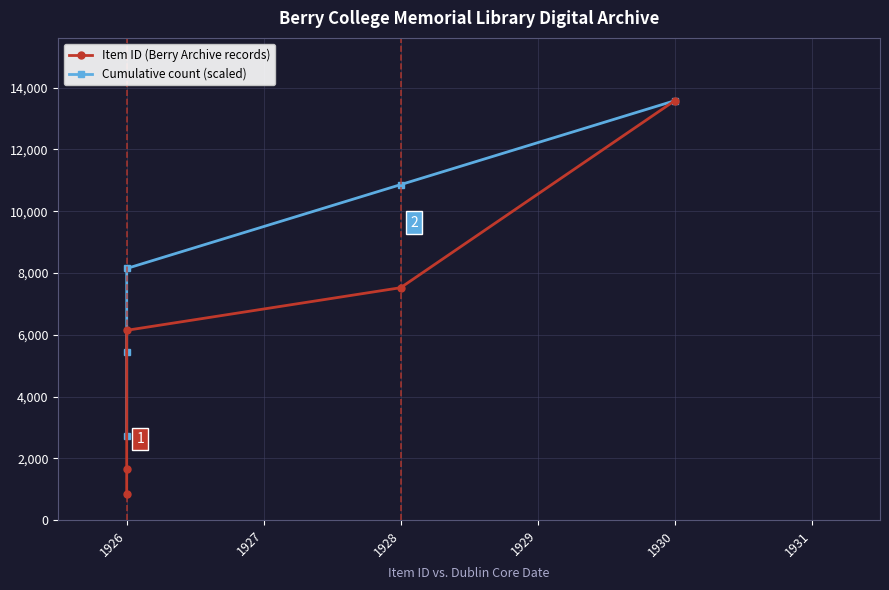

What is the average value of the Item ID (Berry Archive records) series?

5950